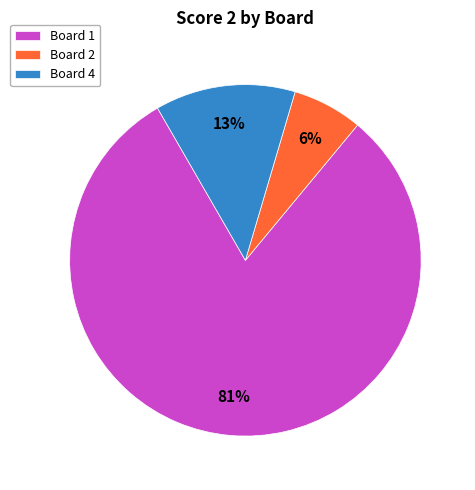

To the nearest percent, what is the average slice percentage?

33%